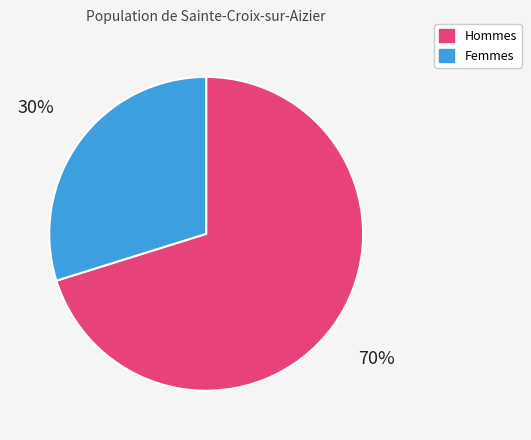

Count the number of slices in the pie.

2